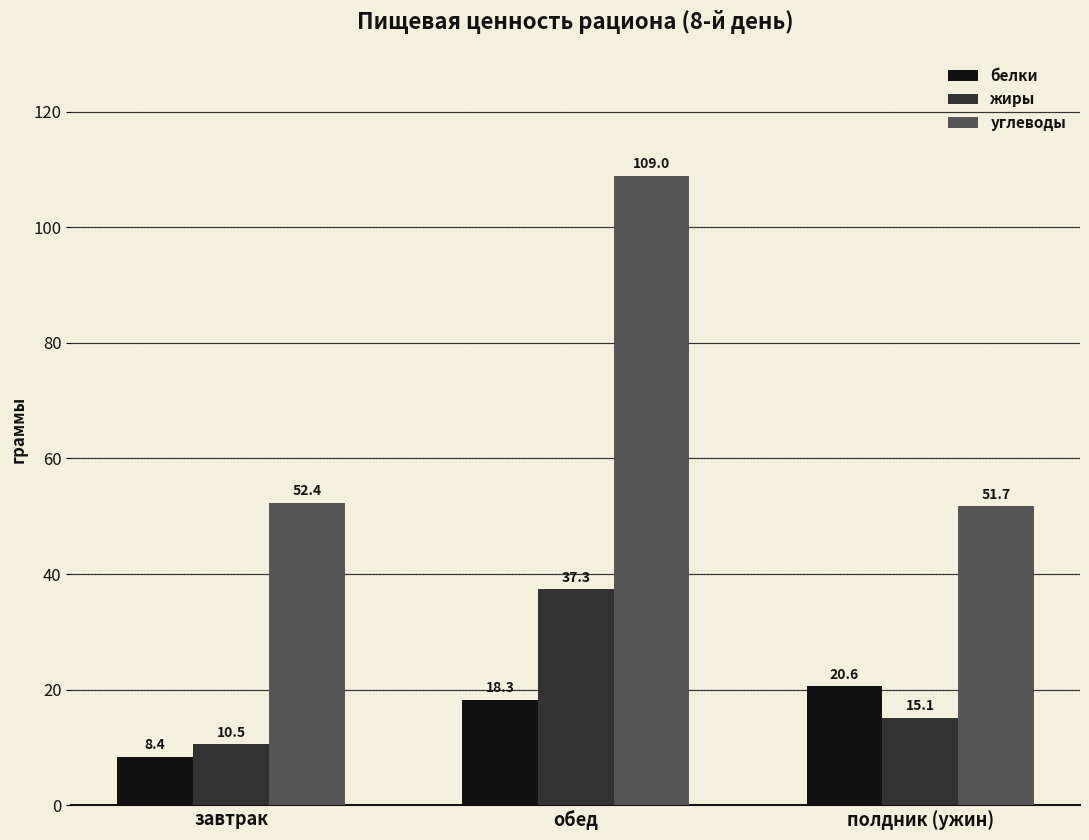

Rank the series by their maximum value, from highest to lowest.

углеводы, жиры, белки